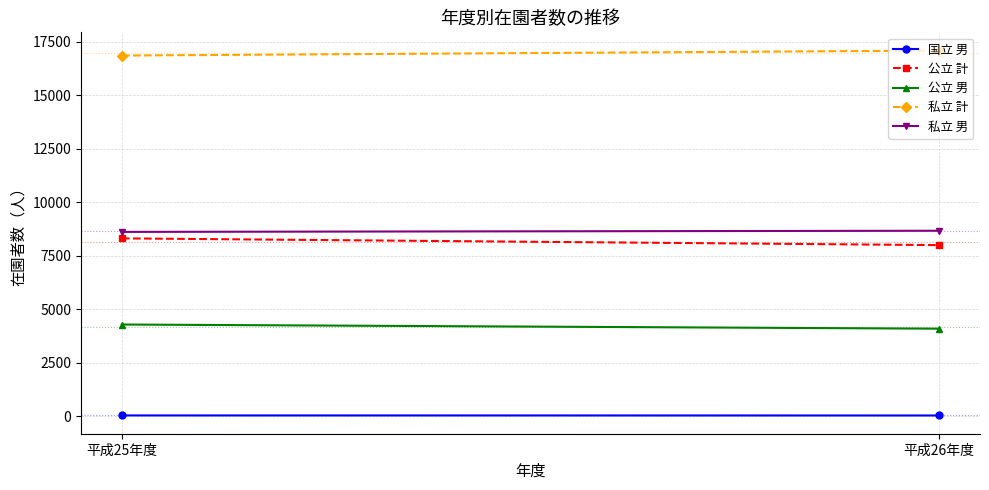

Reading left to right, list all the values displayed in this chart.

国立 男: 平成25年度=47	平成26年度=45
公立 計: 平成25年度=8320	平成26年度=8005
公立 男: 平成25年度=4295	平成26年度=4101
私立 計: 平成25年度=16863	平成26年度=17095
私立 男: 平成25年度=8623	平成26年度=8677